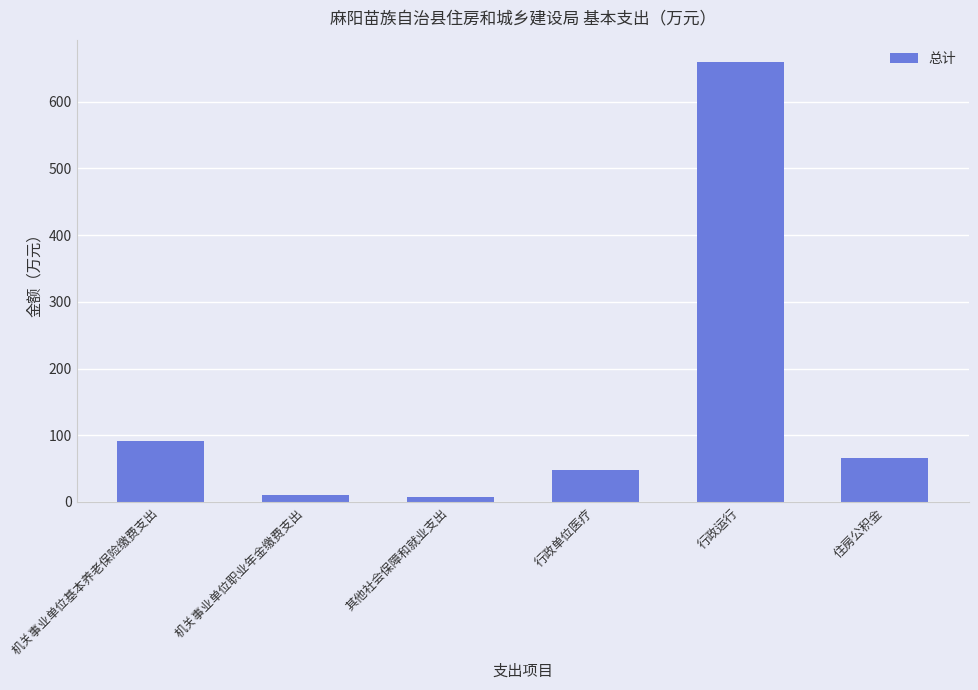

What is the average value?

147.4